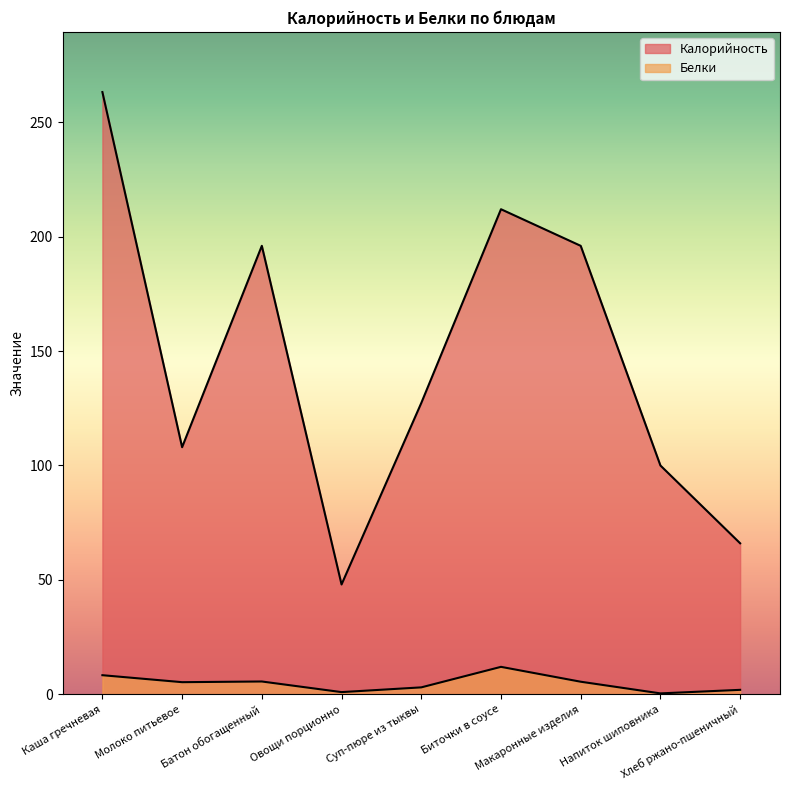

What is the label of the 5th point from the right?

Суп-пюре из тыквы